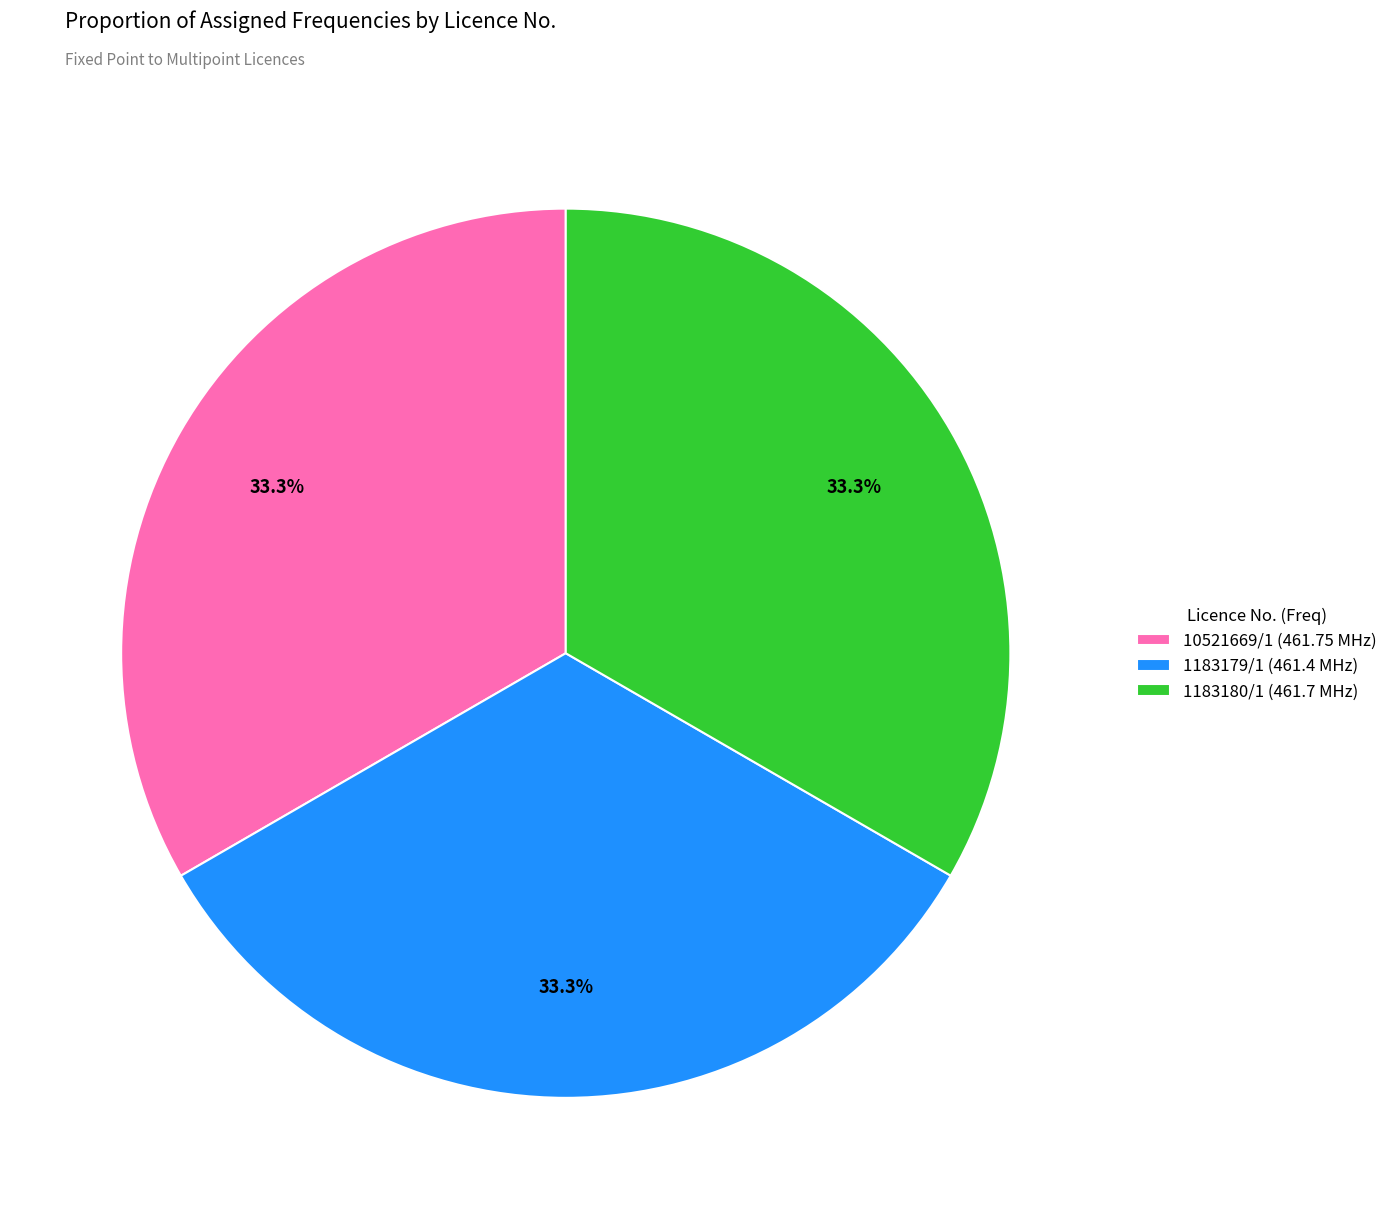

Is it true that 1183179/1 is 19% of the pie?

False